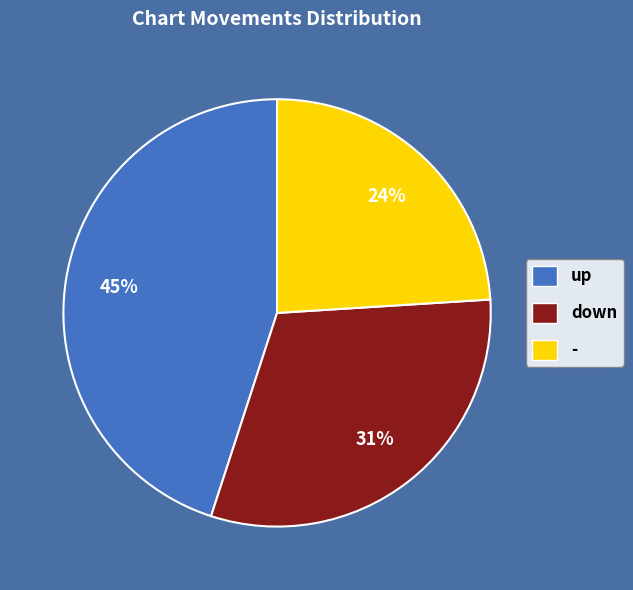

To the nearest percent, what is the combined percentage of up and -?

69%